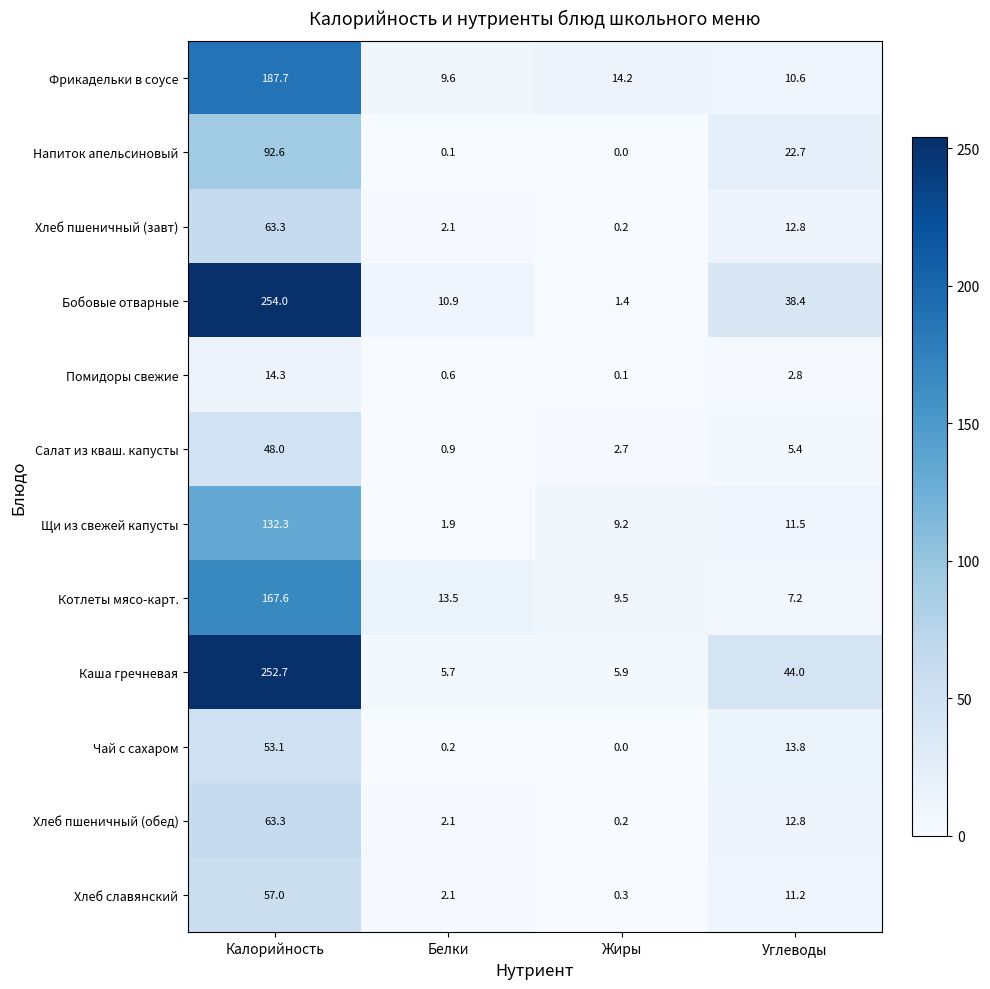

Which series has the widest spread of values?

Бобовые отварные